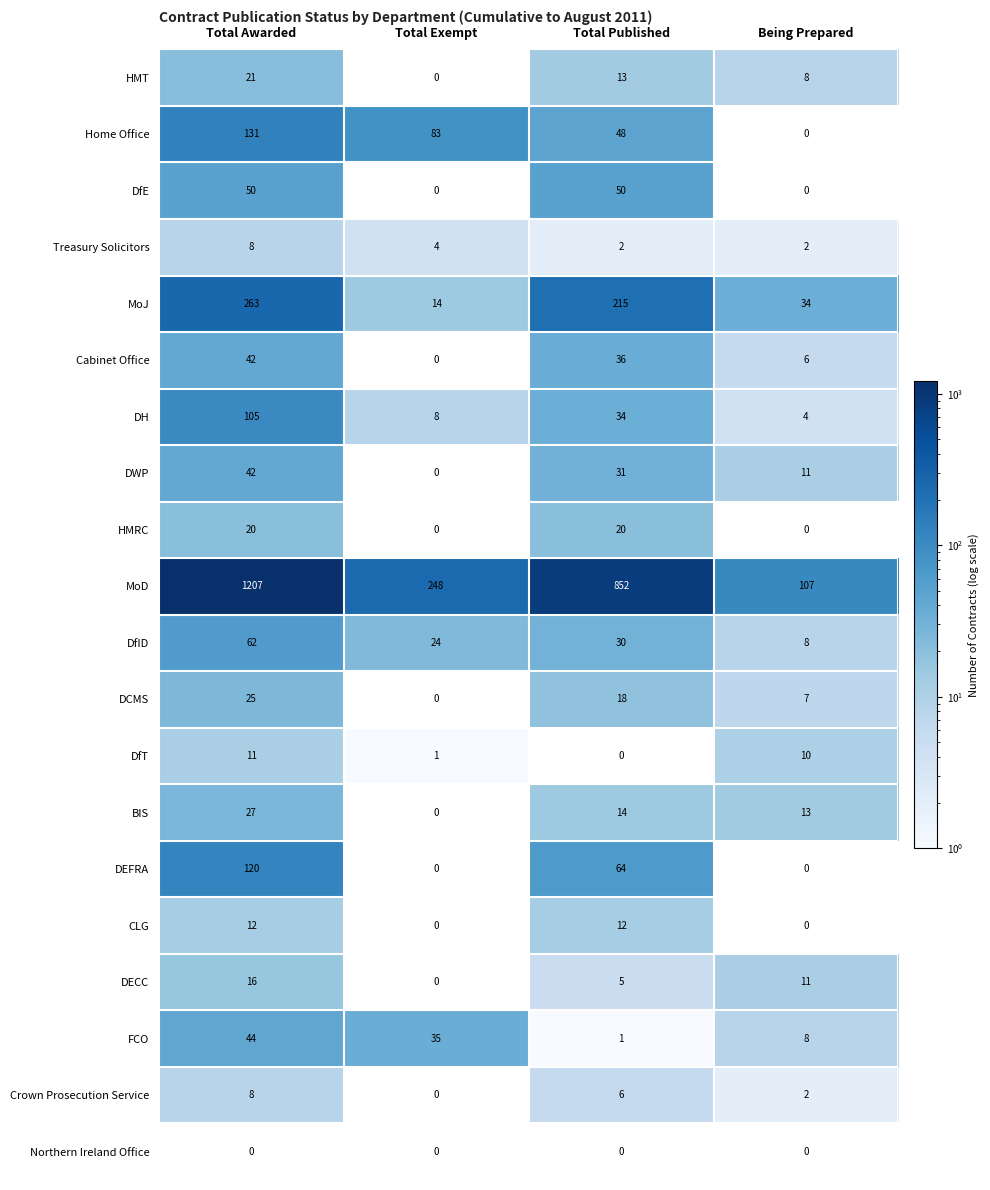

At which category is the sum across all series the highest?

Total Awarded